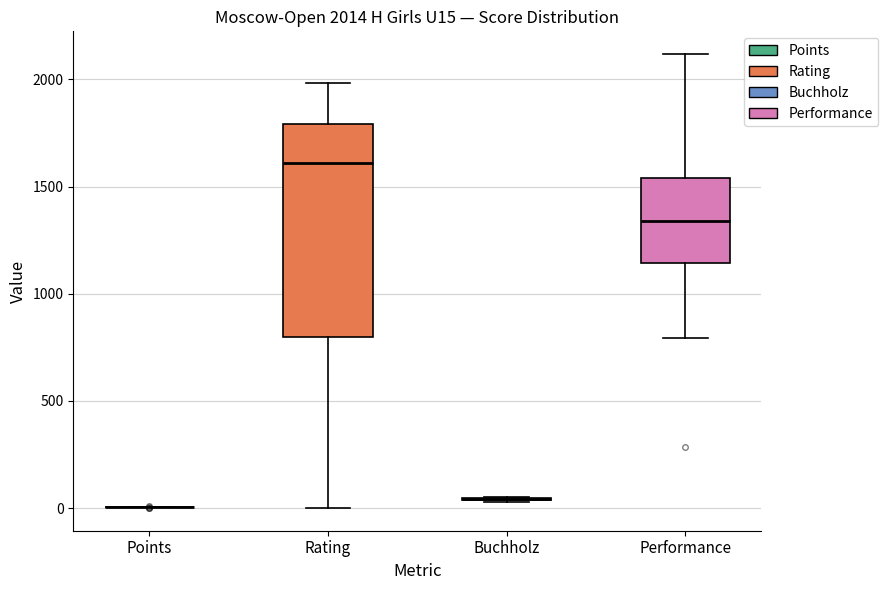

Comparing the boxes themselves (not the whiskers), which one is the tallest?

Rating